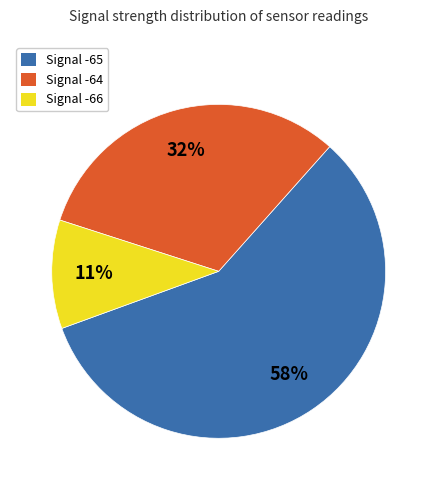

What is the largest slice in the pie chart?

Signal -65